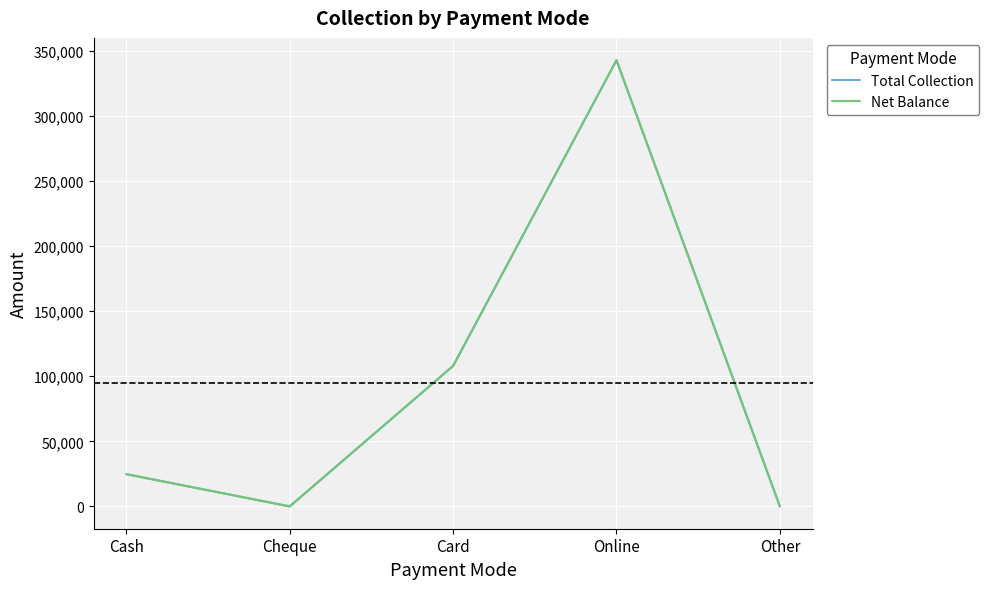

True or false: Total Collection and Net Balance intersect in this chart.

False